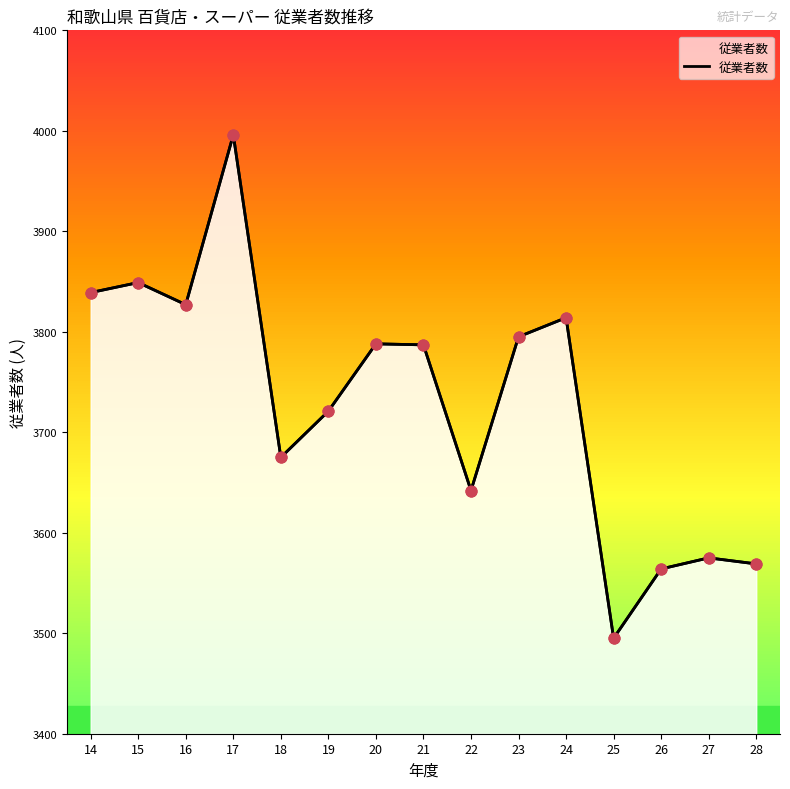

What is the change in value from 24 to 25?

-319